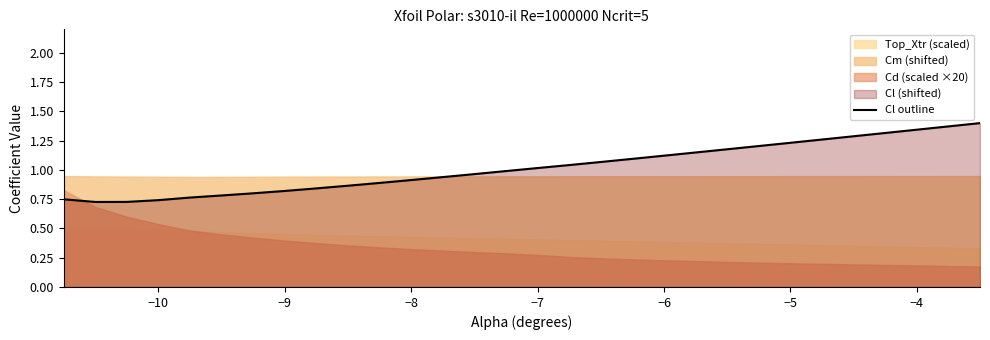

Does the chart display data point markers on the line(s)?

No